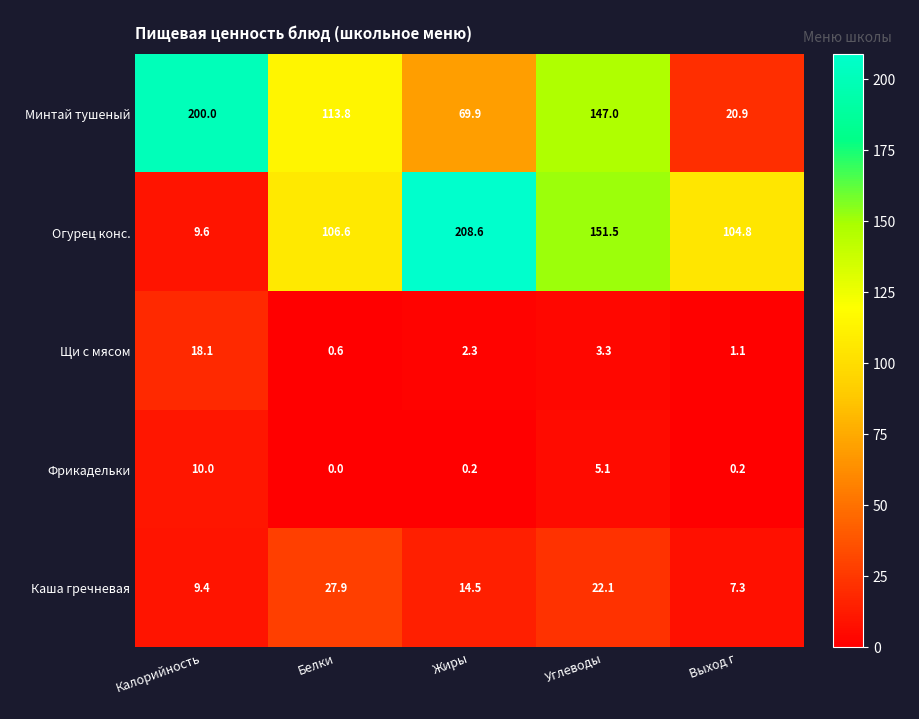

How many distinct data groups are displayed?

5